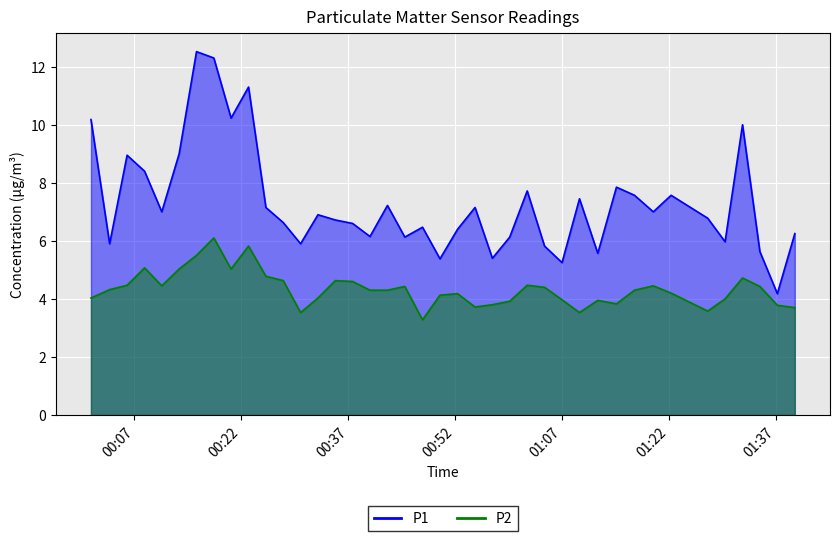

True or false: P1 and P2 cross at least once.

False